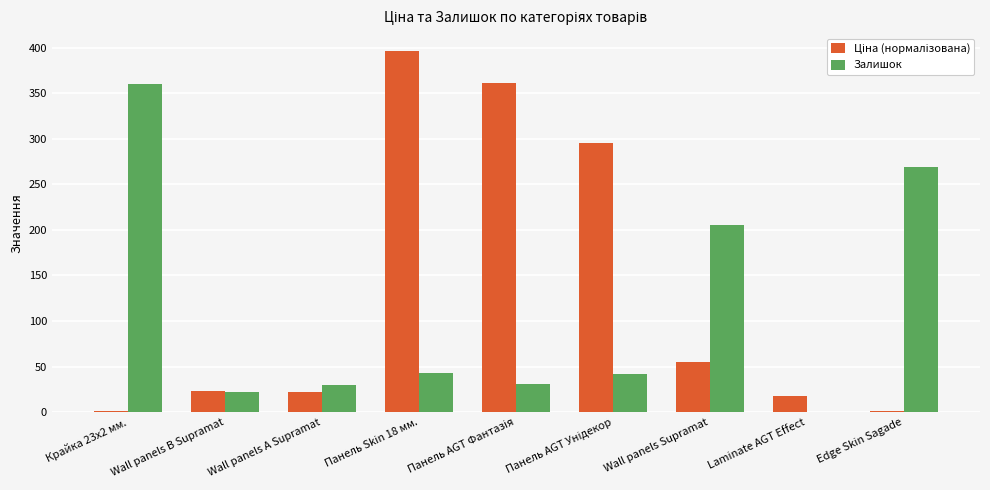

Where is Залишок nearest to the value 180?

Wall panels Supramat